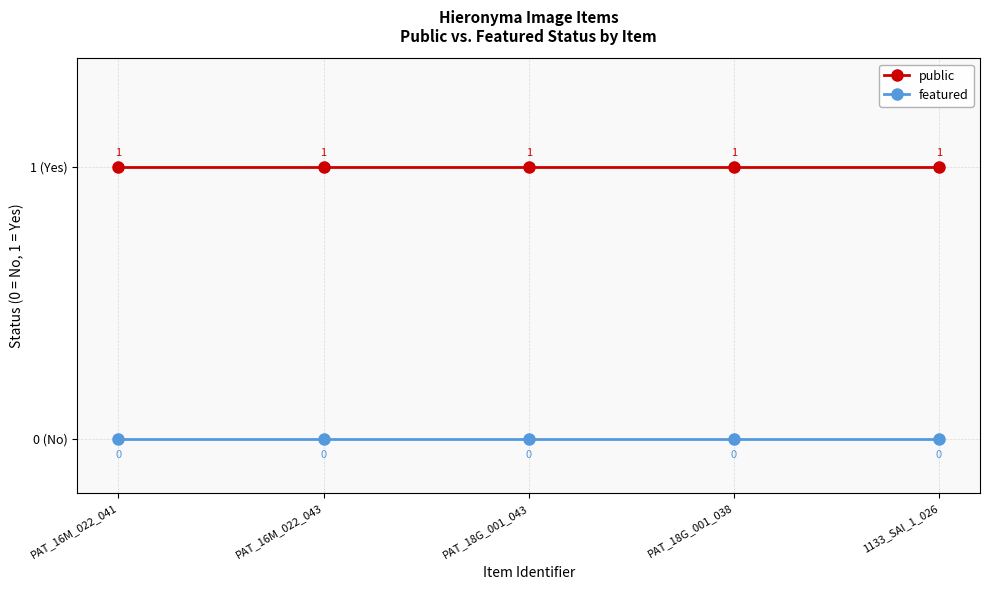

What are all the series names shown in the legend?

public, featured